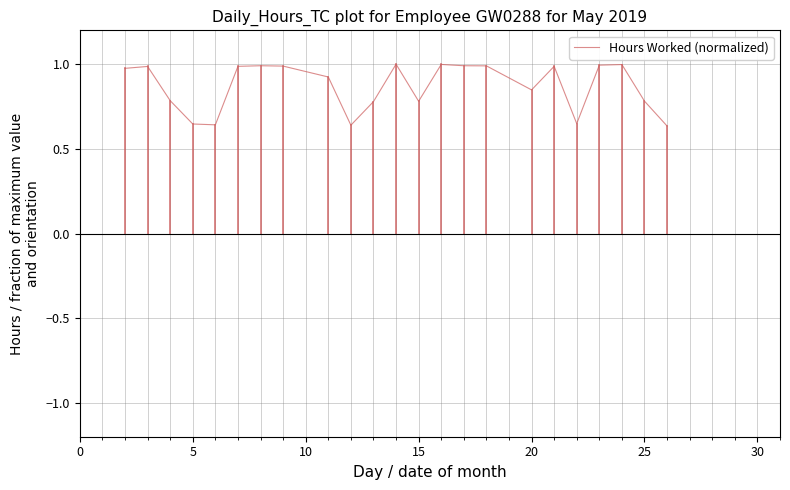

What is the difference between the maximum and minimum values?

0.4